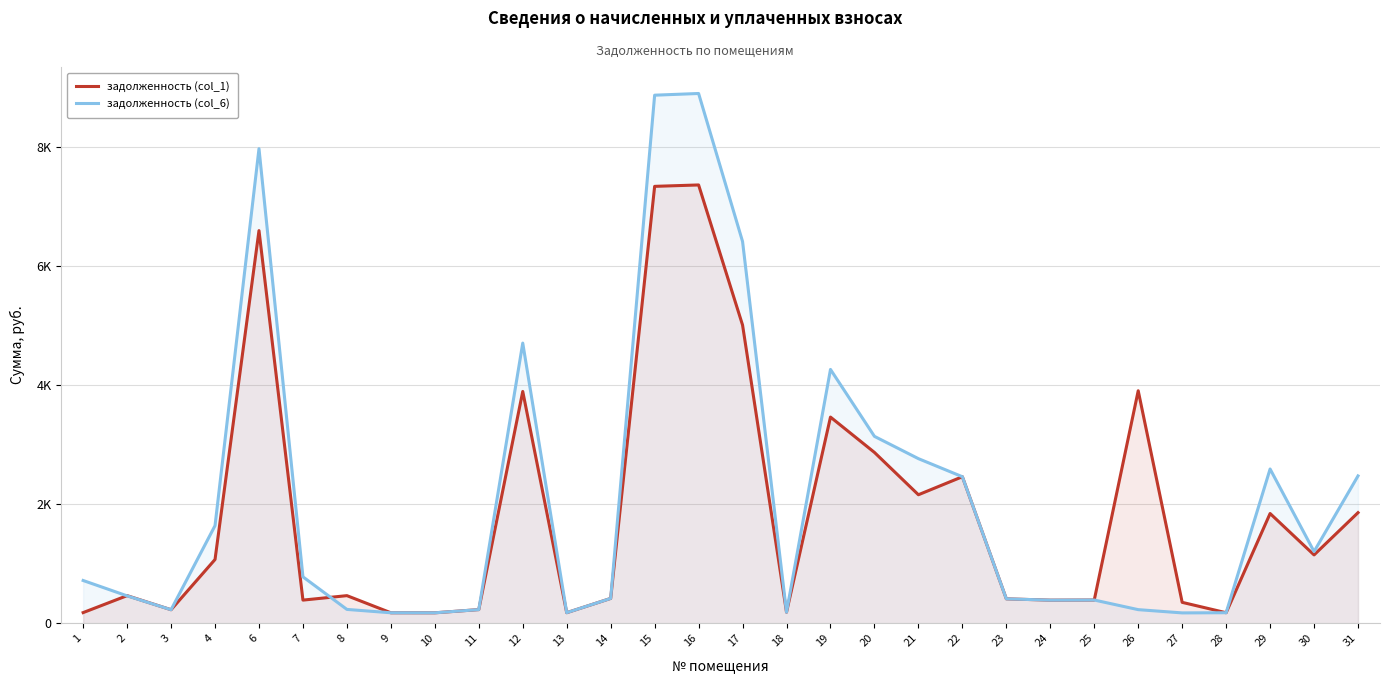

What is the total value across all series at 10?

350.5